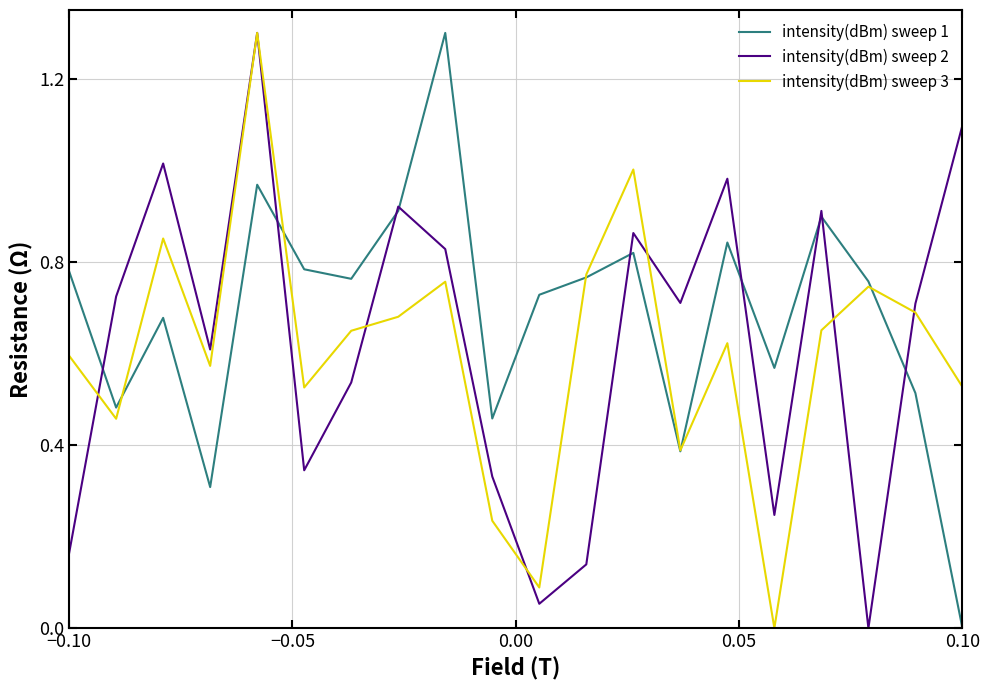

What is the difference between the maximum and minimum values in the intensity(dBm) sweep 1 series?

1.3